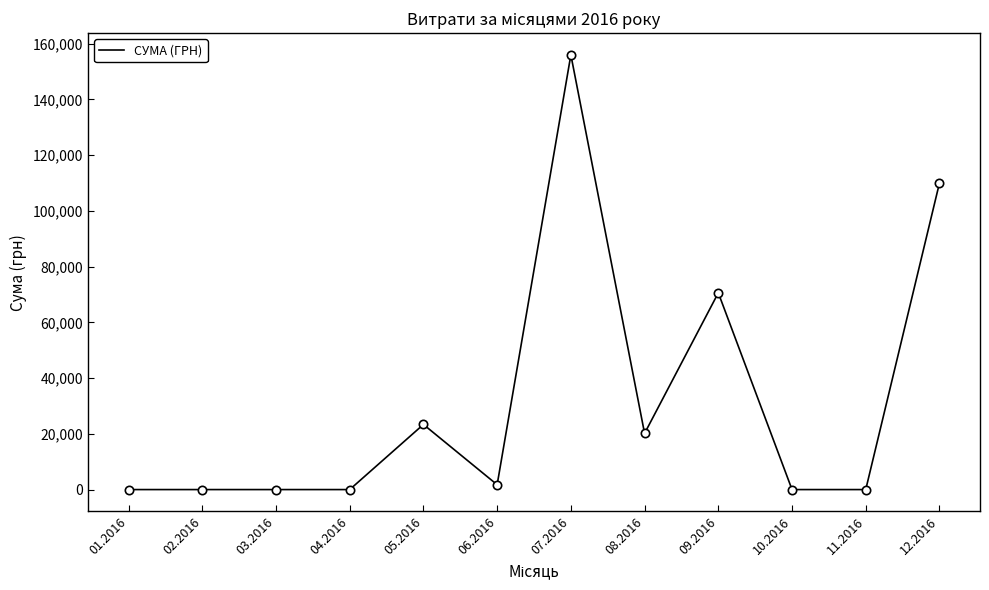

The value at 01.2016 is 0.0. True or false?

True